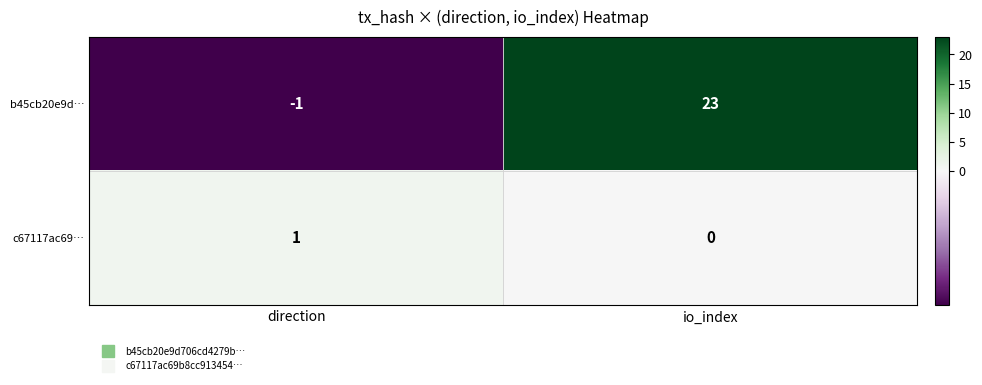

Is it true that b45cb20e9d… equals 0 at direction?

False